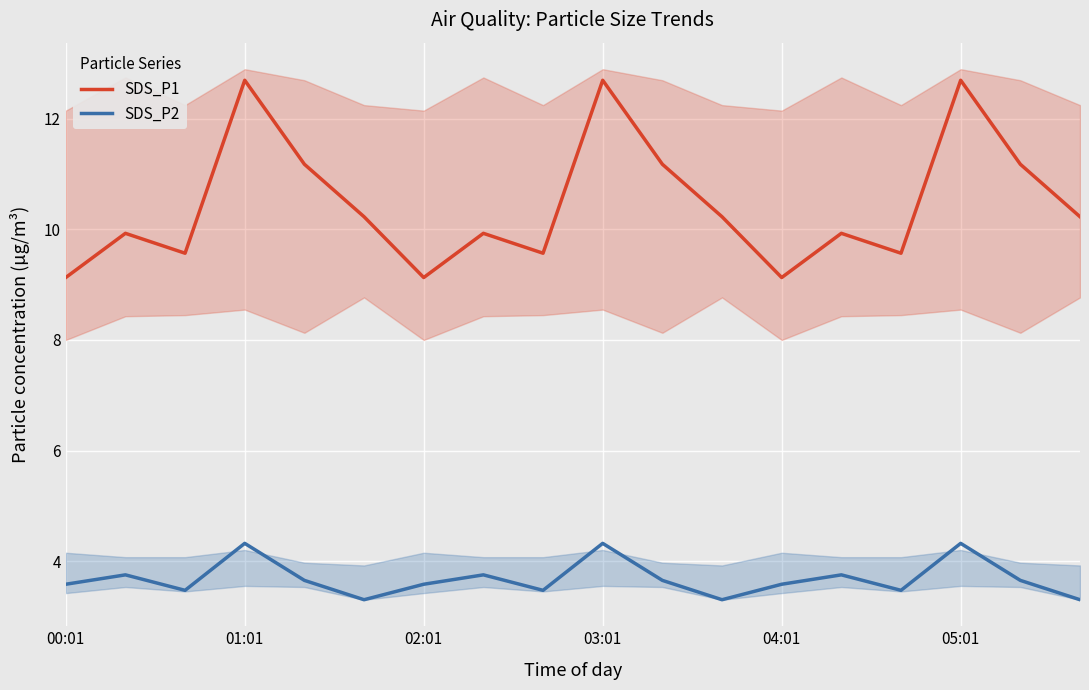

Where does the SDS_P1 series first go above 10?

01:01